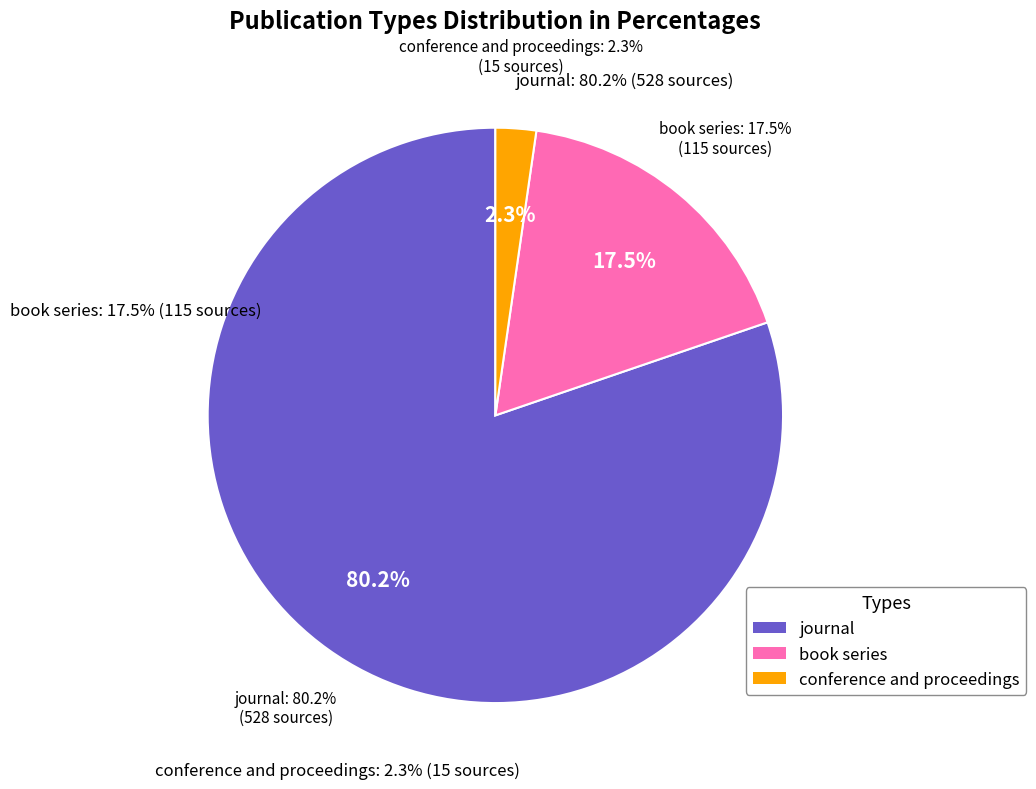

What is the largest slice in the pie chart?

journal